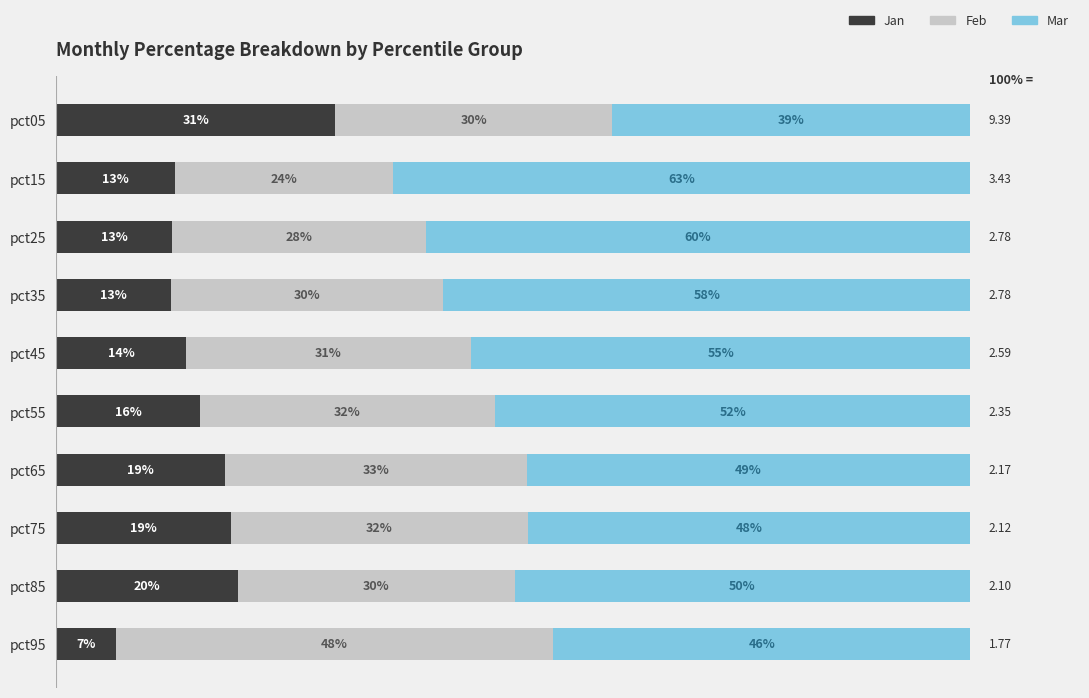

What are all the series names shown in the legend?

Jan, Feb, Mar